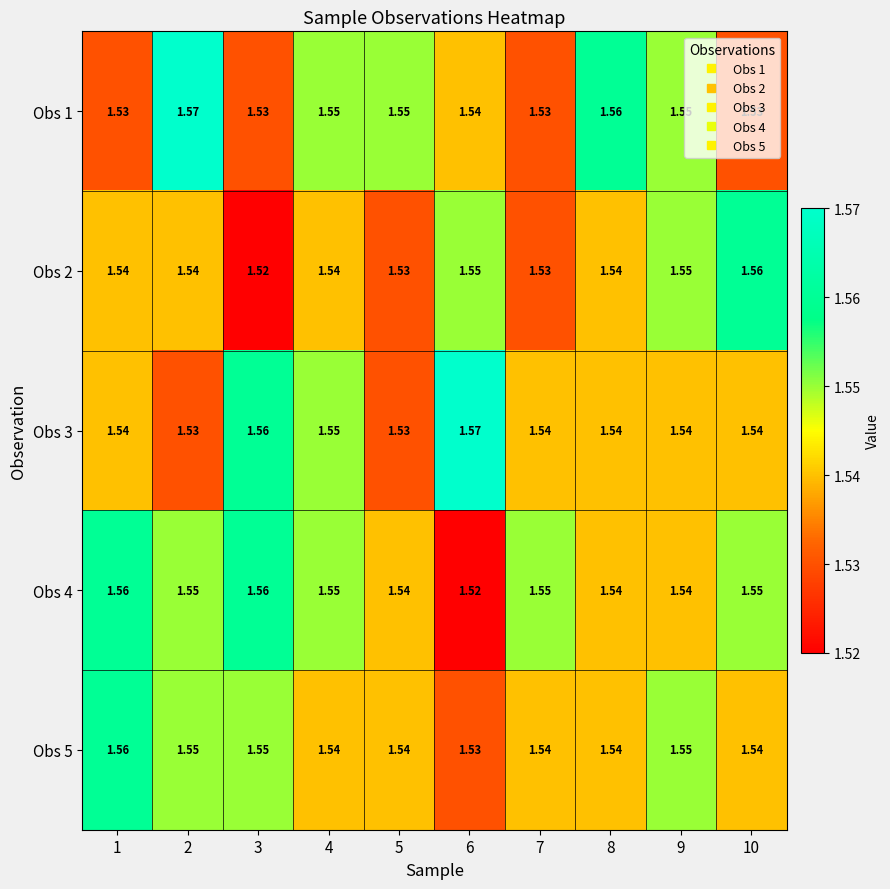

Which series has the largest total across all categories?

Obs 4